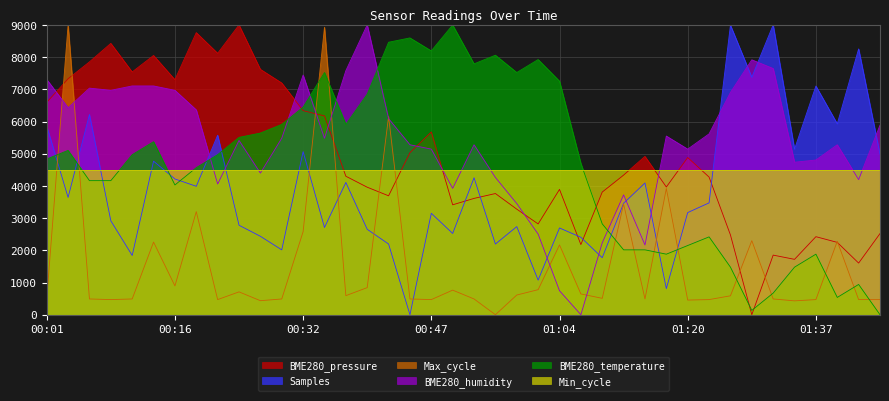

How many times do Samples and BME280_pressure cross each other?

5